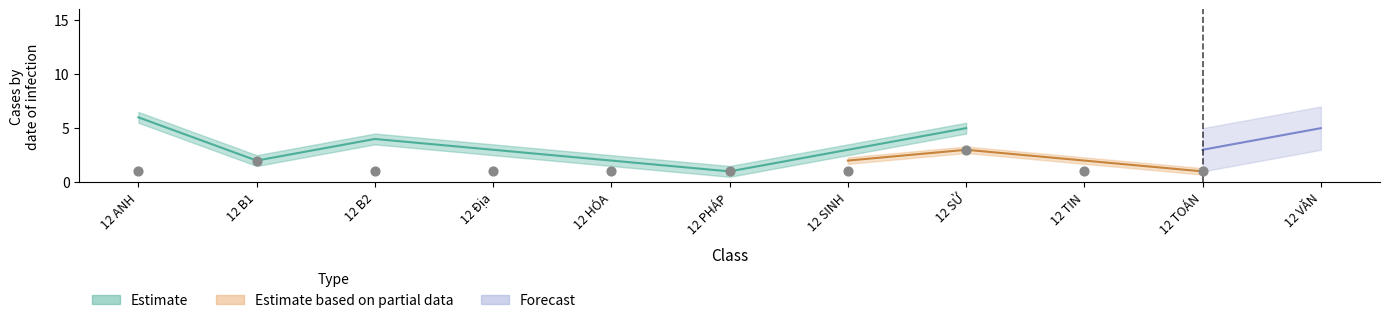

At which category is the sum across all series the highest?

12 ANH